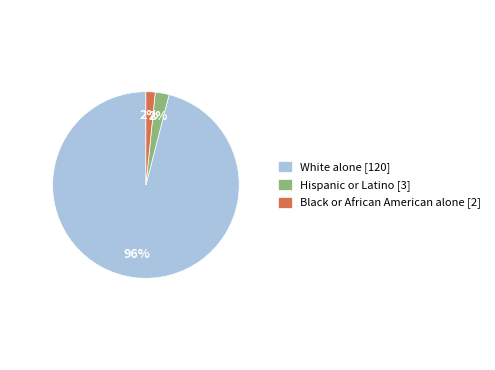

Does any single category account for the majority?

Yes